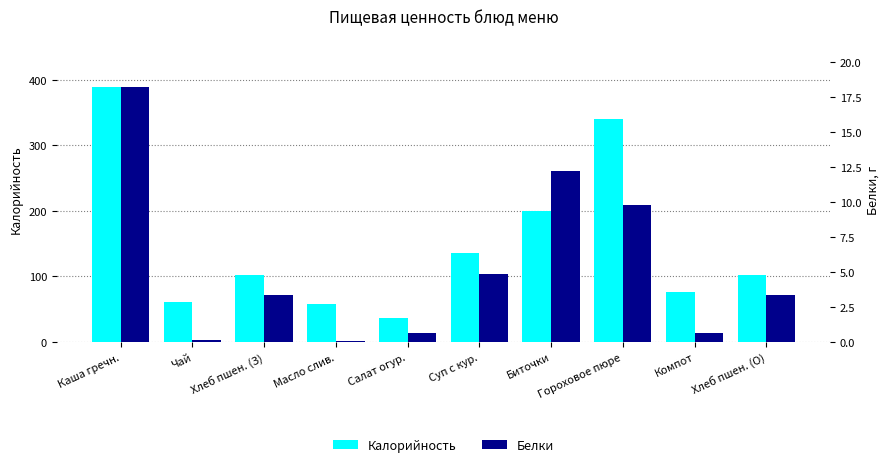

At which label is Калорийность closest to 213?

Биточки